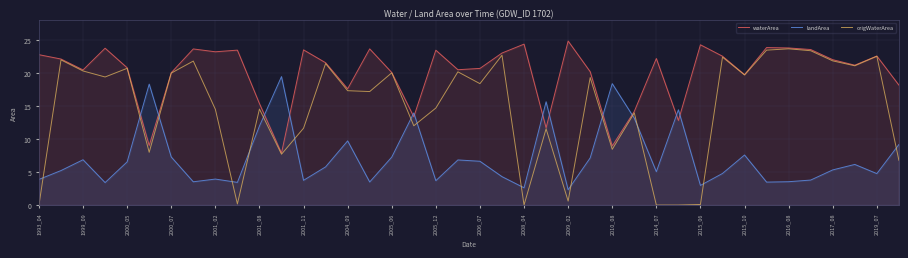

How many intersections are there between origWaterArea and landArea?

16